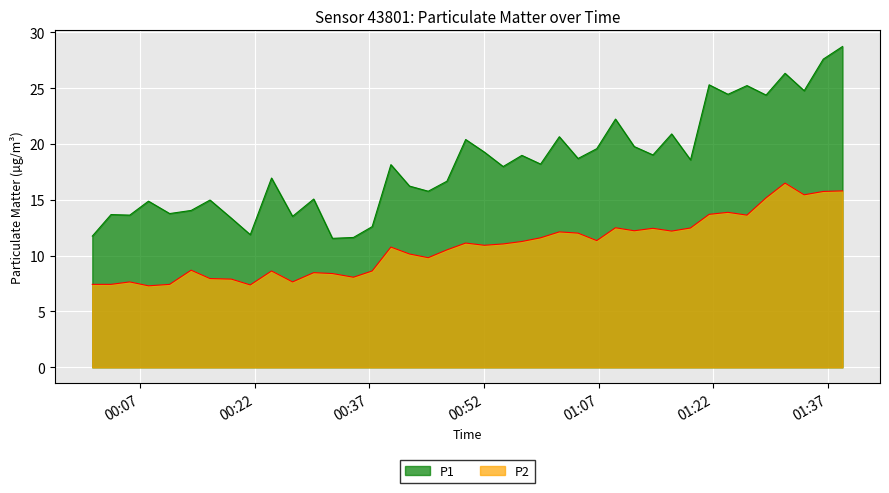

How many interior local valleys does the P2 series have?

11